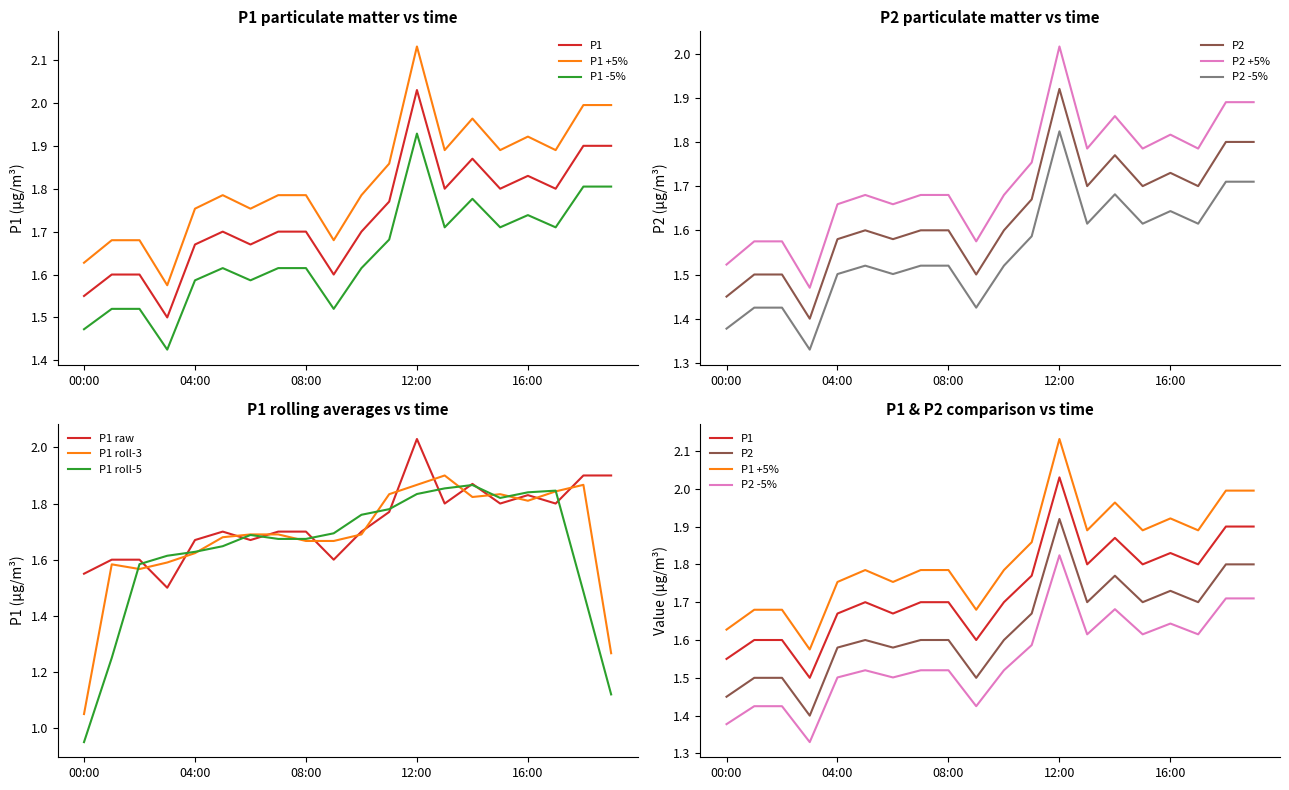

What position from the left is 18:00?

19